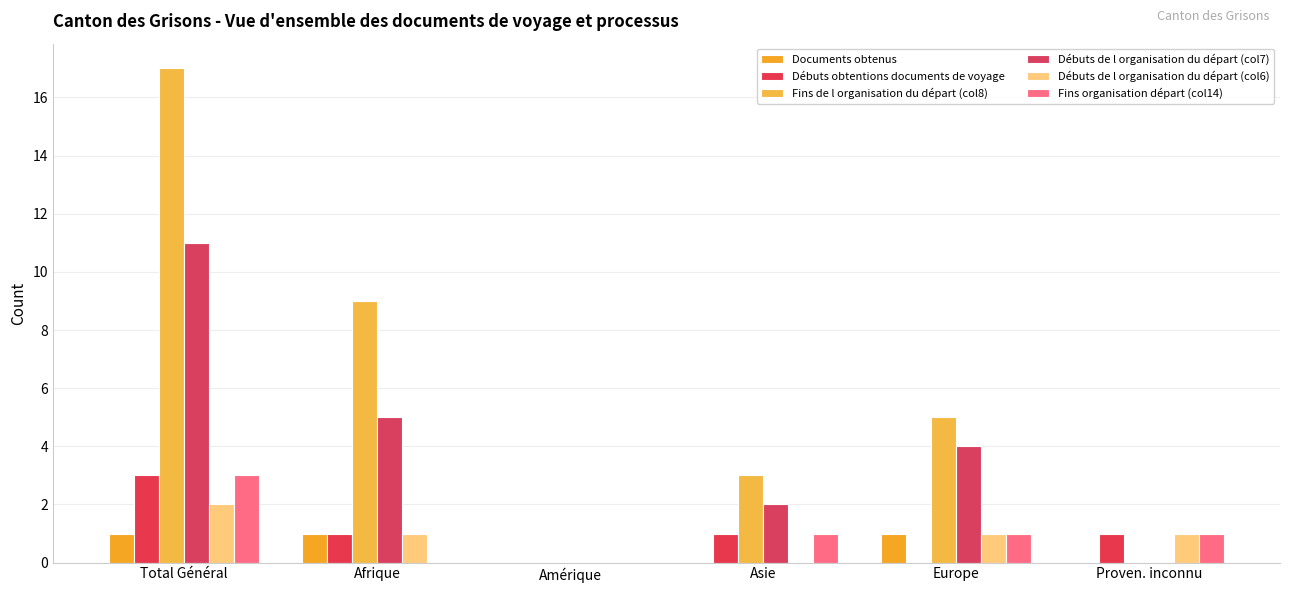

The Documents obtenus series shows 1 at Afrique. True or false?

True